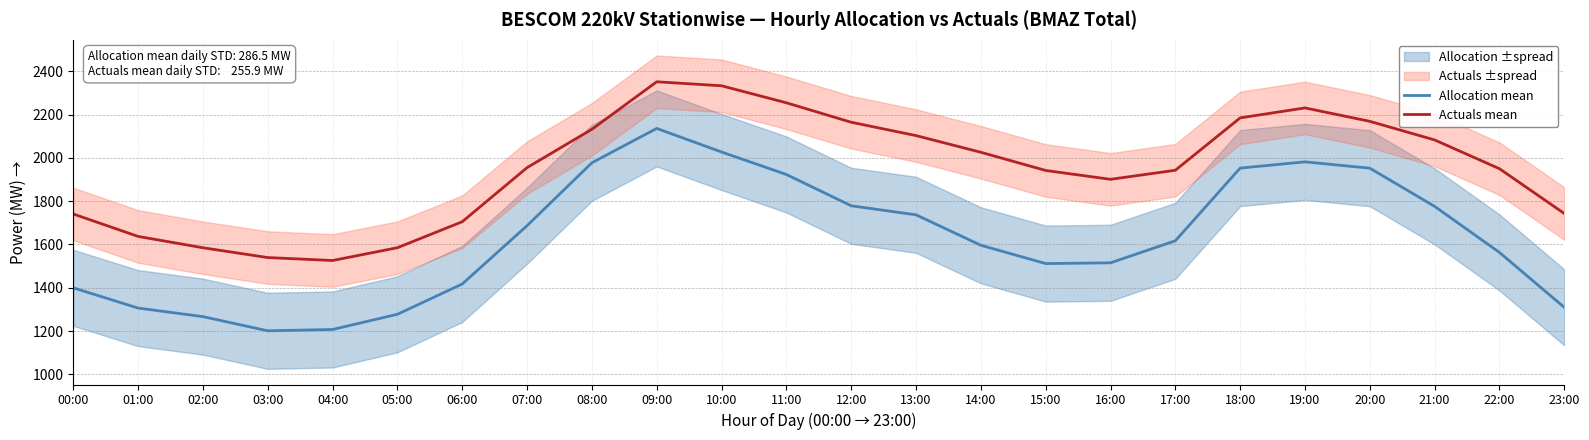

Which has a higher value, 02:00 or 07:00?

07:00